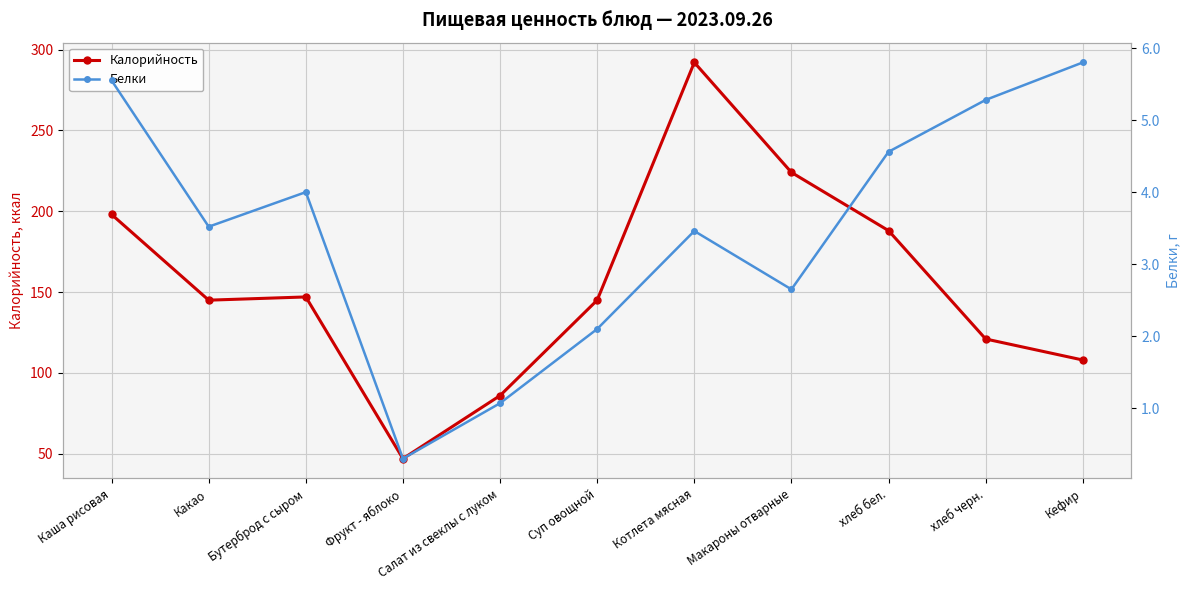

Between Какао and Кефир, which series saw the biggest shift?

Калорийность